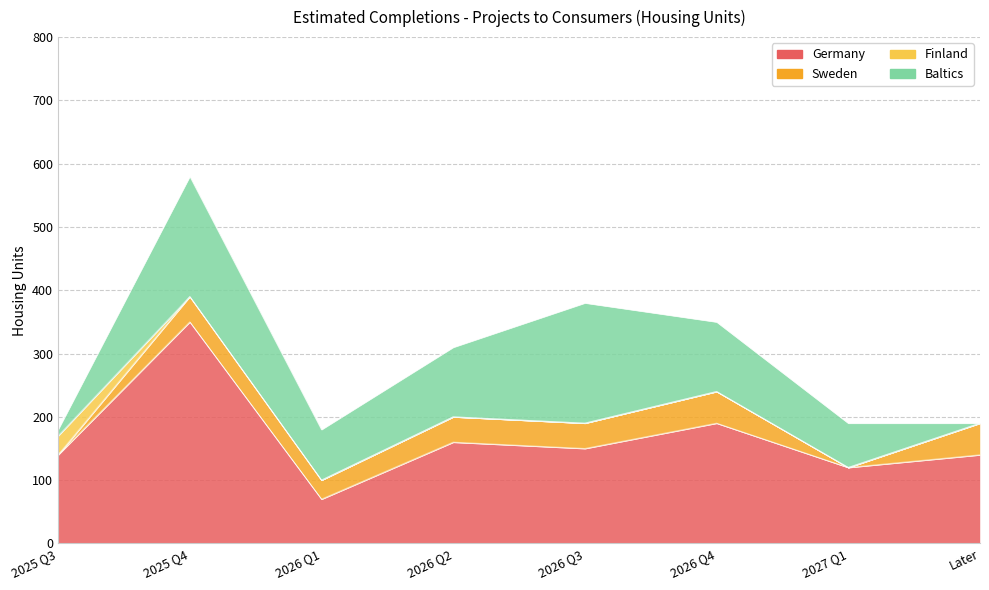

Reading left to right, extract all data points from this chart.

Germany: 2025 Q3=140	2025 Q4=350	2026 Q1=70	2026 Q2=160	2026 Q3=150	2026 Q4=190	2027 Q1=120	Later=140
Sweden: 2025 Q3=0	2025 Q4=40	2026 Q1=30	2026 Q2=40	2026 Q3=40	2026 Q4=50	2027 Q1=0	Later=50
Finland: 2025 Q3=30	2025 Q4=0	2026 Q1=0	2026 Q2=0	2026 Q3=0	2026 Q4=0	2027 Q1=0	Later=0
Baltics: 2025 Q3=10	2025 Q4=190	2026 Q1=80	2026 Q2=110	2026 Q3=190	2026 Q4=110	2027 Q1=70	Later=0